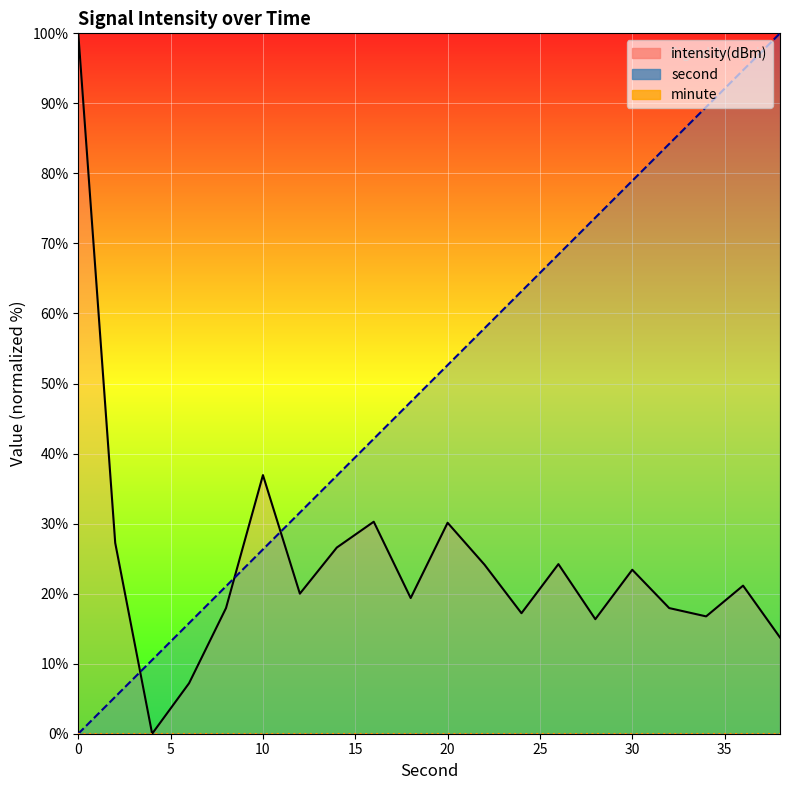

Between which two adjacent categories do second and intensity first intersect?

2 and 4